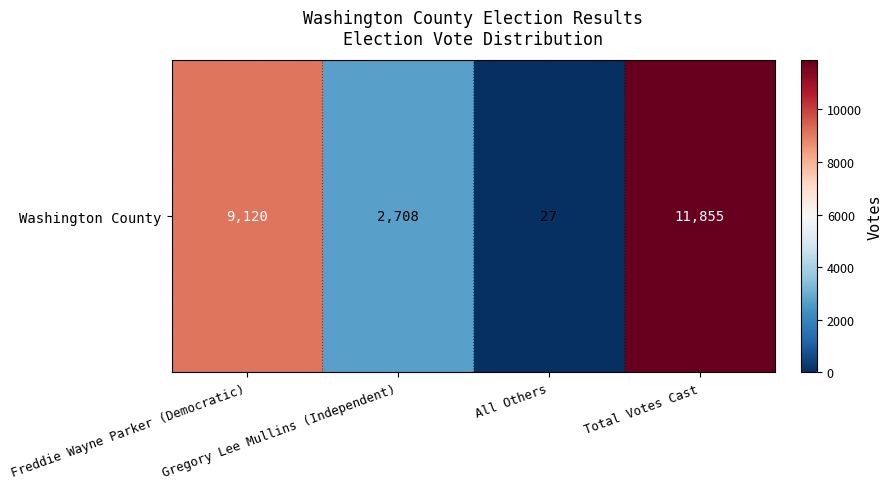

Rank the categories by value from lowest to highest.

All Others, Gregory Lee Mullins (Independent), Freddie Wayne Parker (Democratic), Total Votes Cast